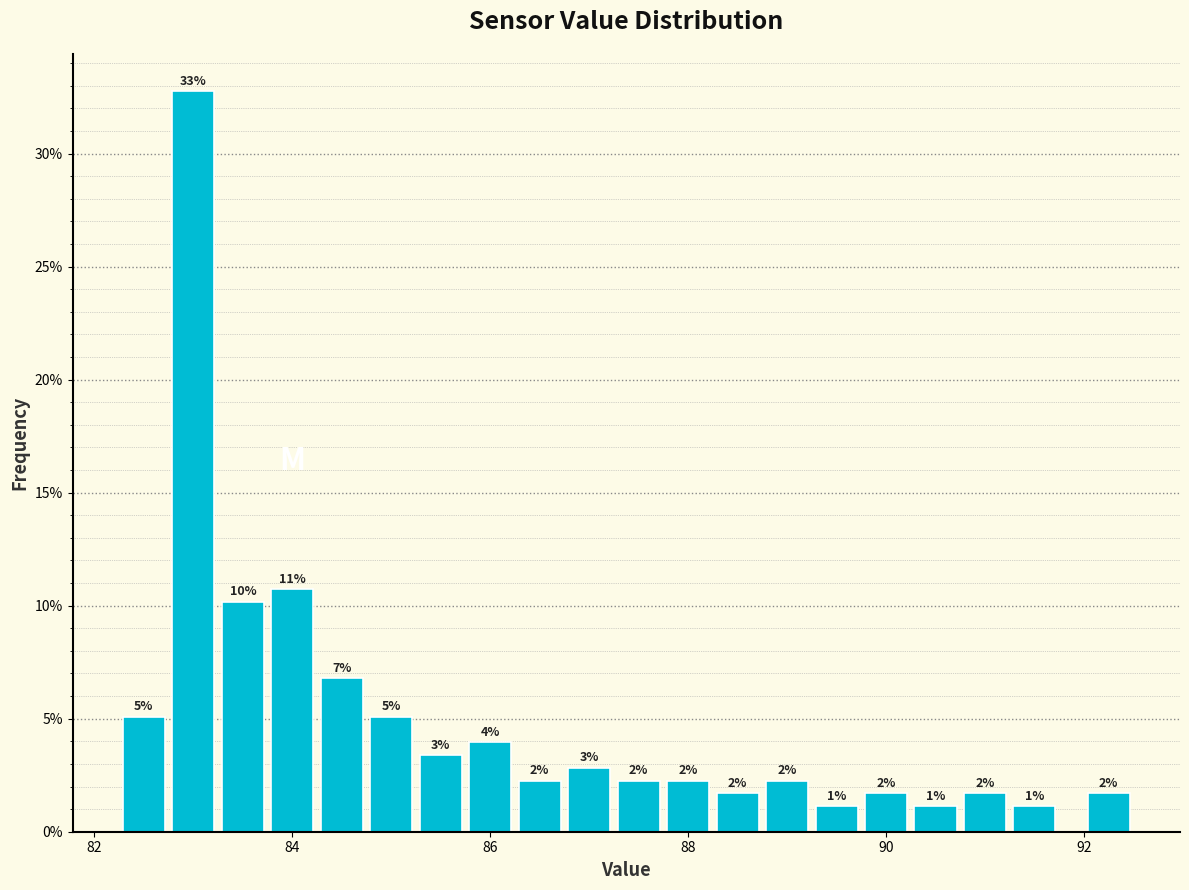

Around what value on the x-axis is the tallest bar? Give the approximate position of its centre, as read against the axis.

83.0